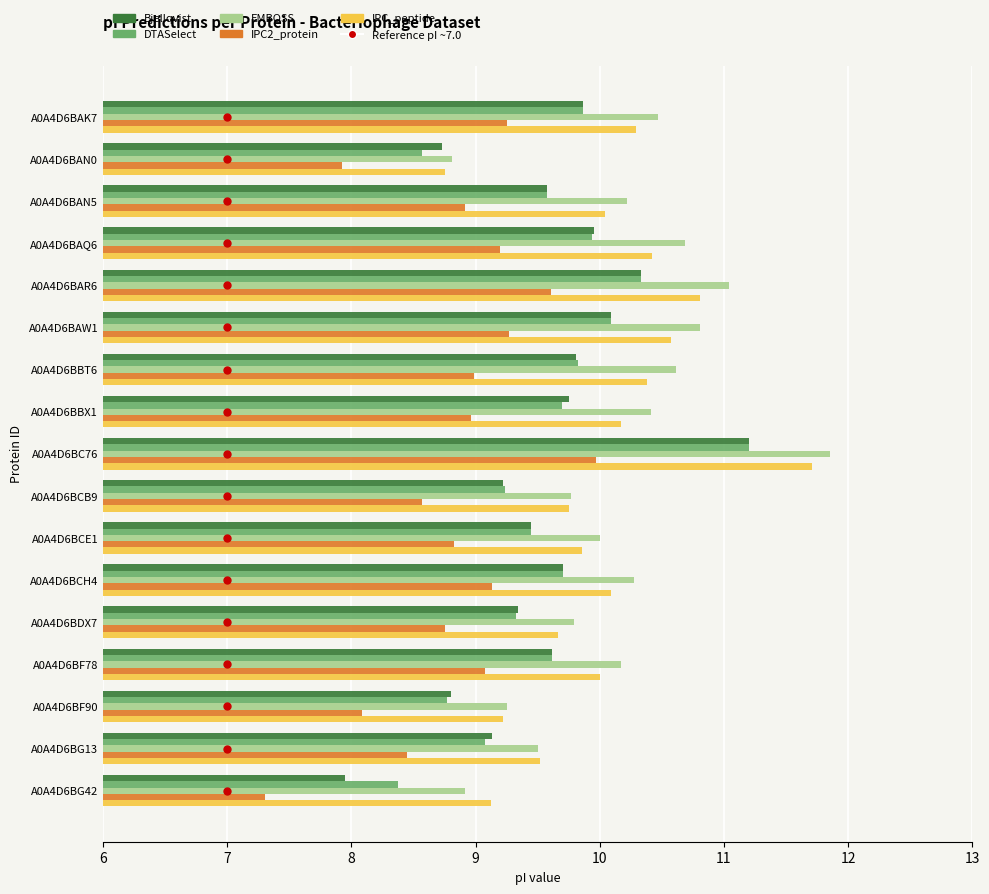

What is the highest value of the EMBOSS series?

11.9